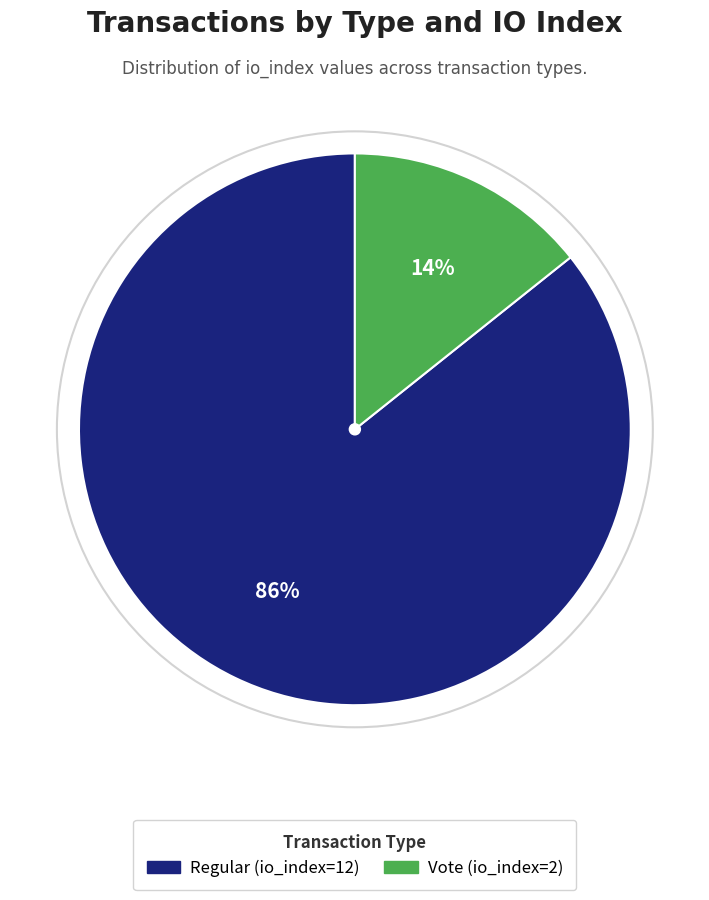

To the nearest percent, what percentage of the pie is Vote (io_index=2)?

14%